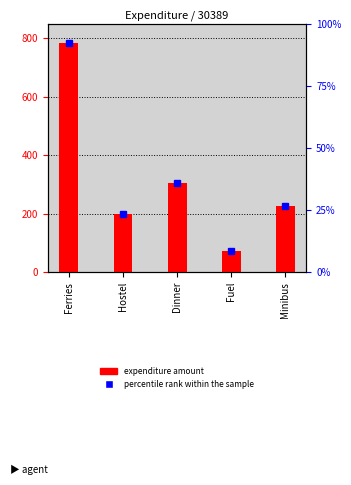

How many bars are there in total?

5